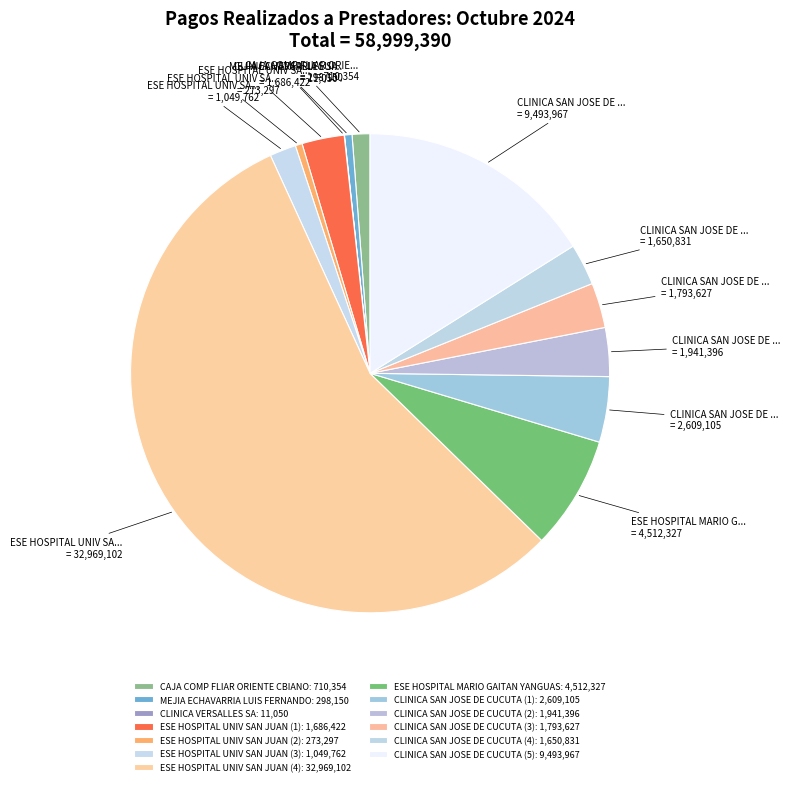

Is the sum of ESE HOSPITAL UNIV SAN JUAN (2) and ESE HOSPITAL UNIV SAN JUAN (4) greater than half?

Yes